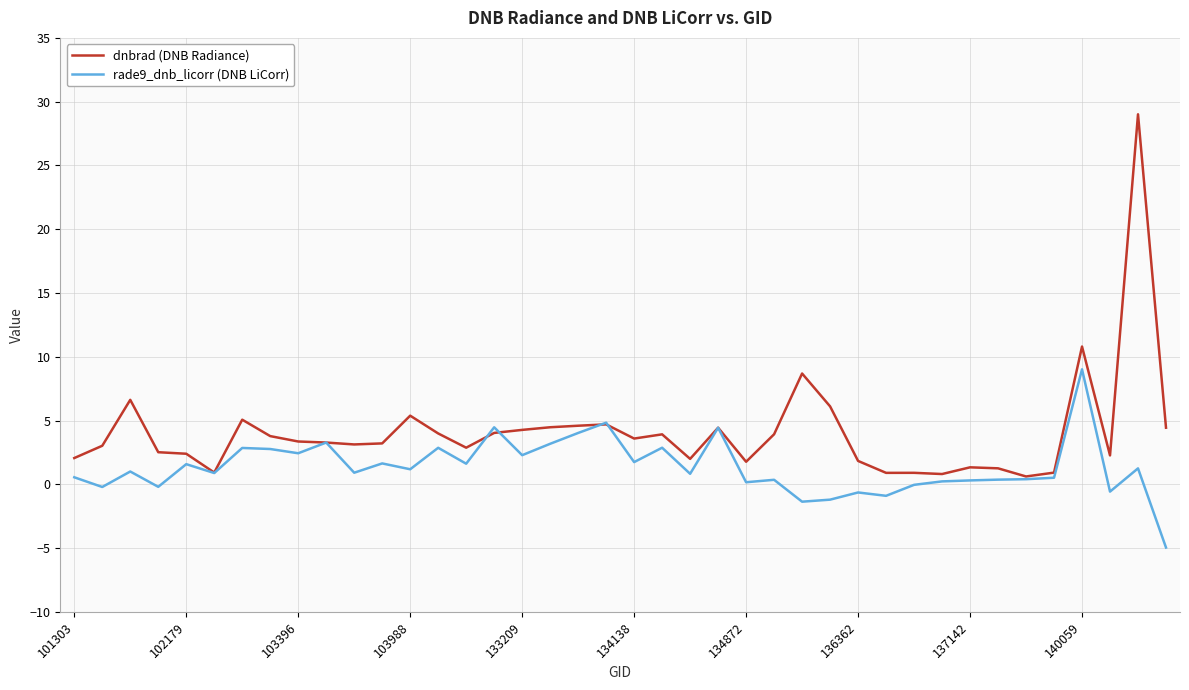

Which series has the largest total across all categories?

dnbrad (DNB Radiance)